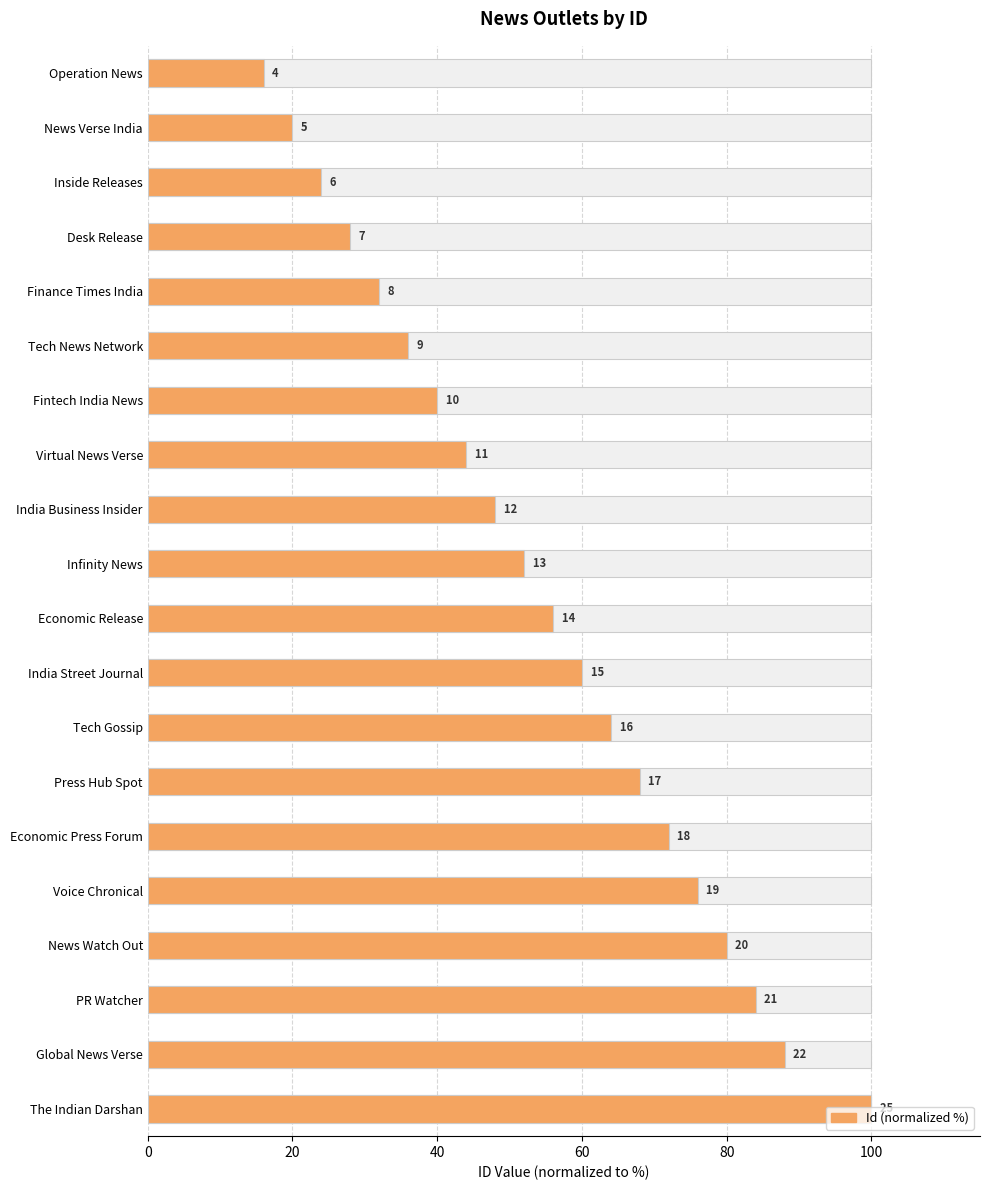

What is the difference between the maximum and second lowest values?

80.0